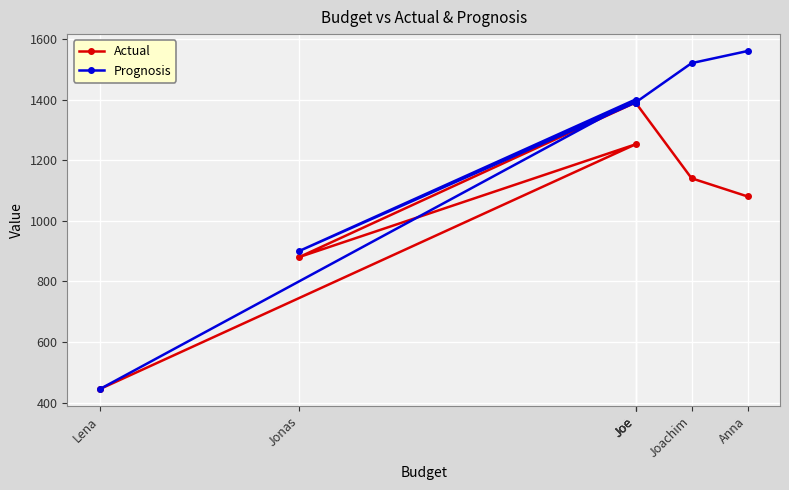

Reading left to right, extract all data points from this chart.

Actual: Anna=1080	Joachim=1140	Joe=1390	Joe=1390	Jonas=880	Joe=1252	Lena=444
Prognosis: Anna=1560	Joachim=1520	Joe=1390	Joe=1390	Jonas=900	Joe=1400	Lena=444